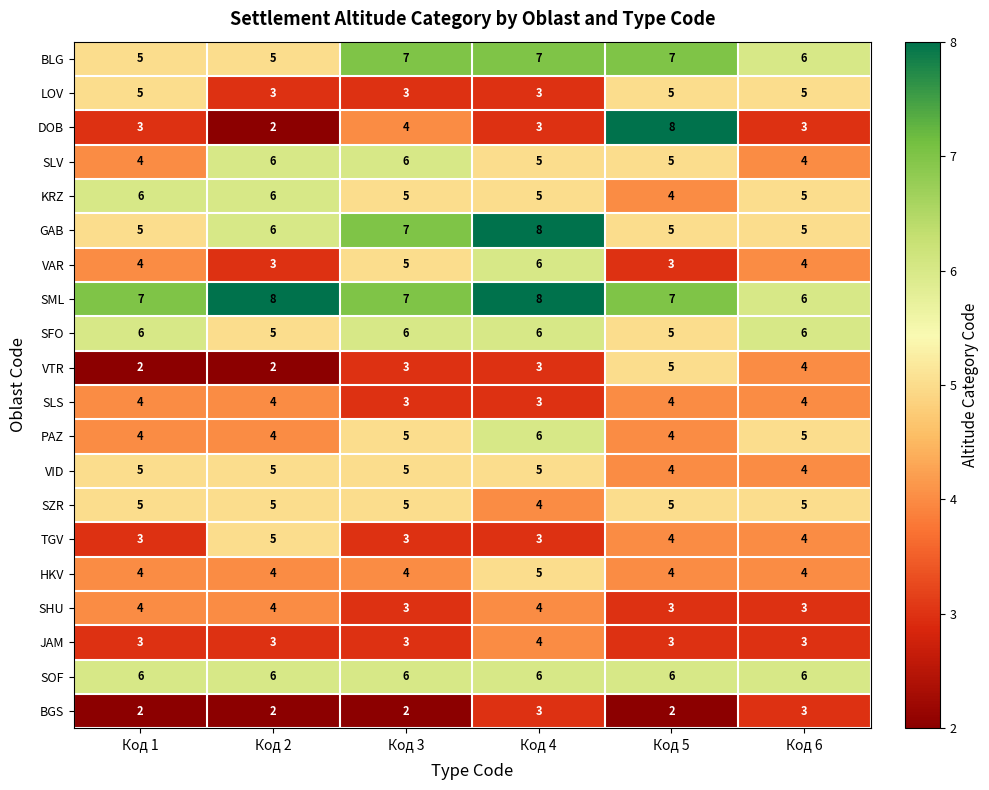

Which series has the widest spread of values?

DOB